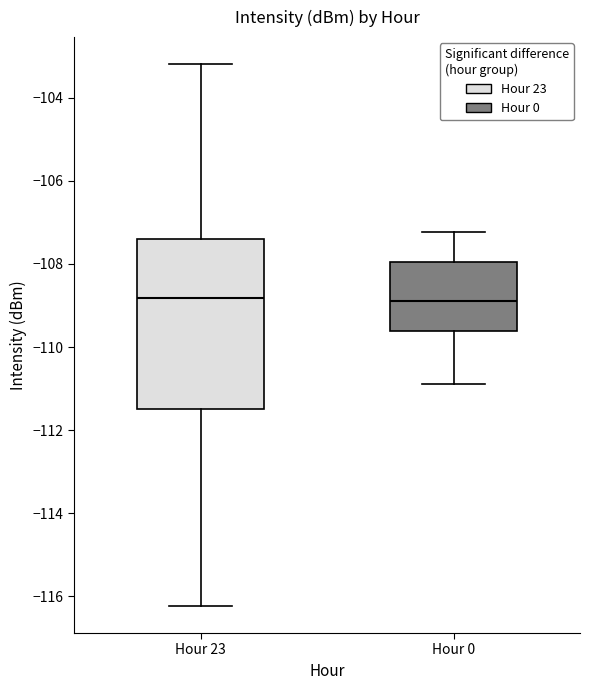

Comparing the boxes themselves (not the whiskers), which one is the tallest?

Hour 23